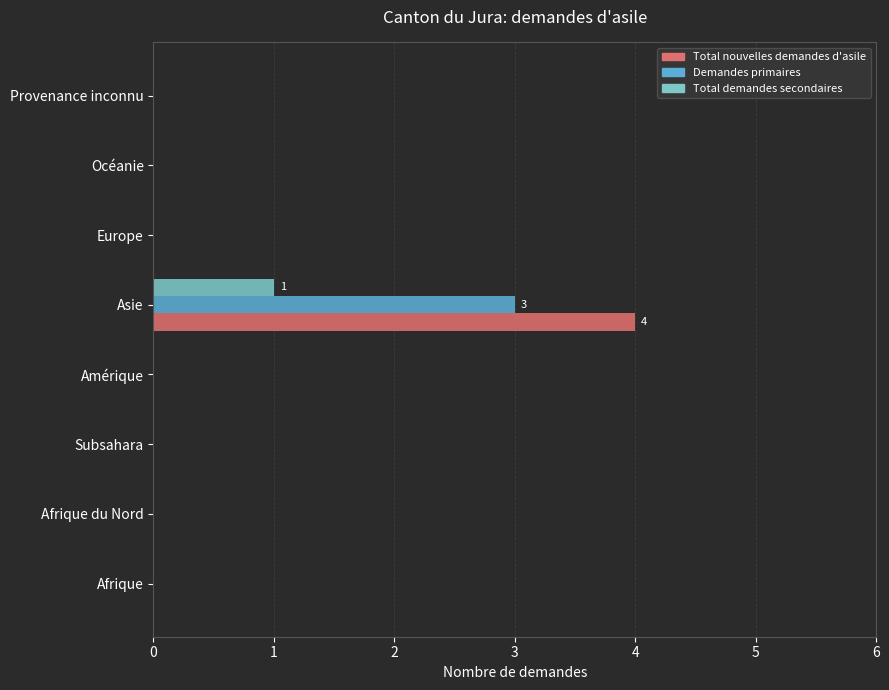

How many Total demandes secondaires values are between 0 and 1?

8